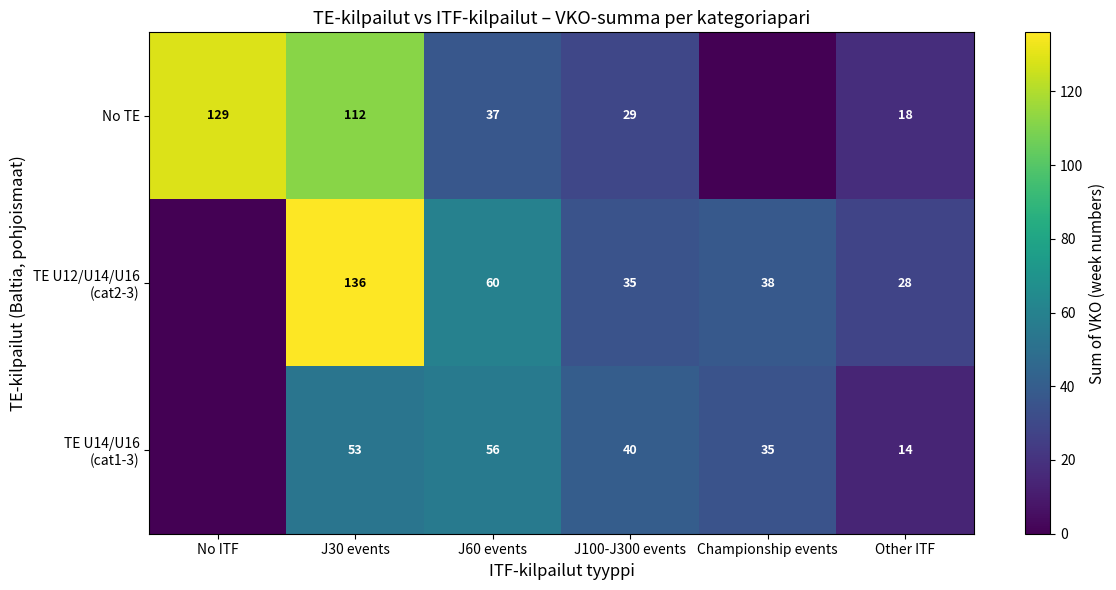

Is it true that No TE equals 129 at No ITF?

True